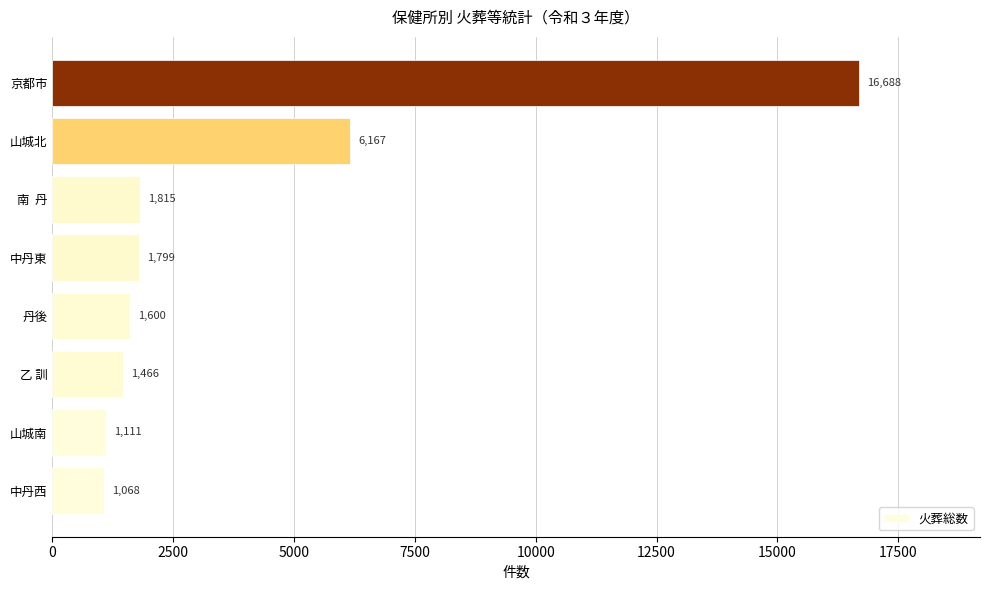

Count the number of categories in the chart.

8